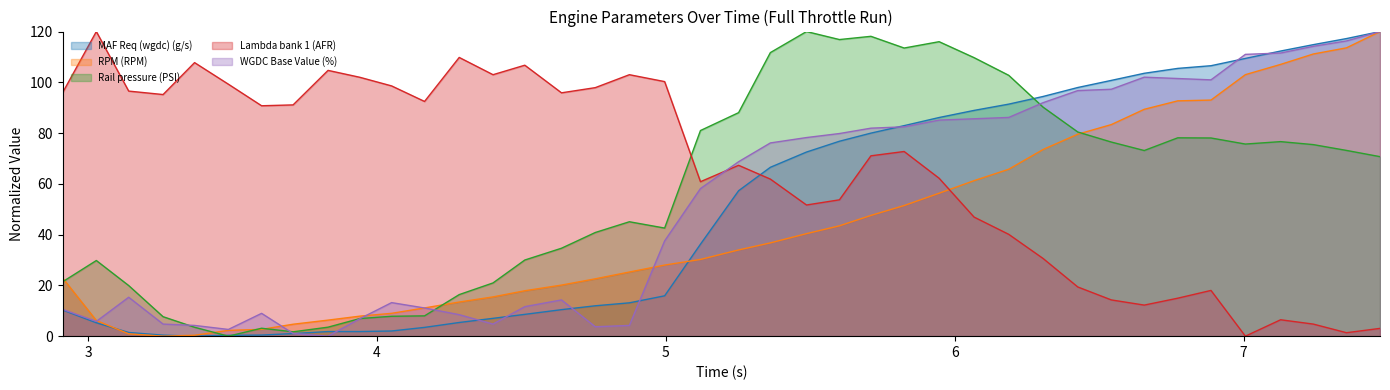

The RPM (RPM) series shows 40.4 at 5.487. True or false?

True